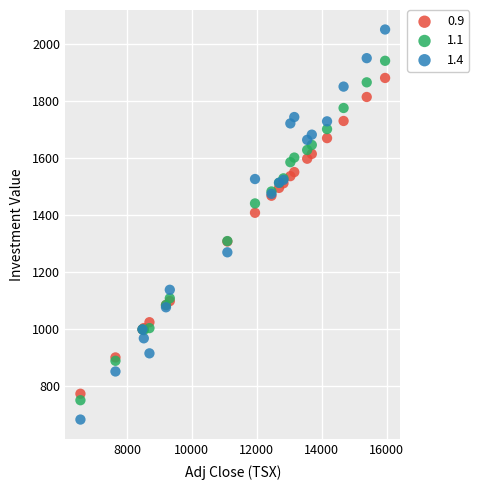

What is the X range (max minus min) for the scatter plot?

9382.2